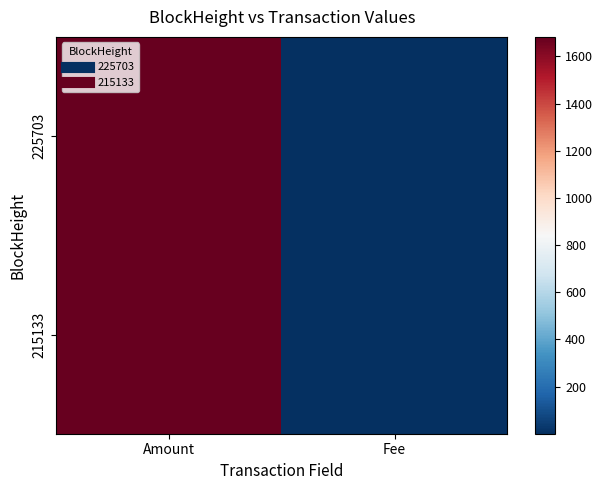

Which series has the largest range (max minus min)?

215133